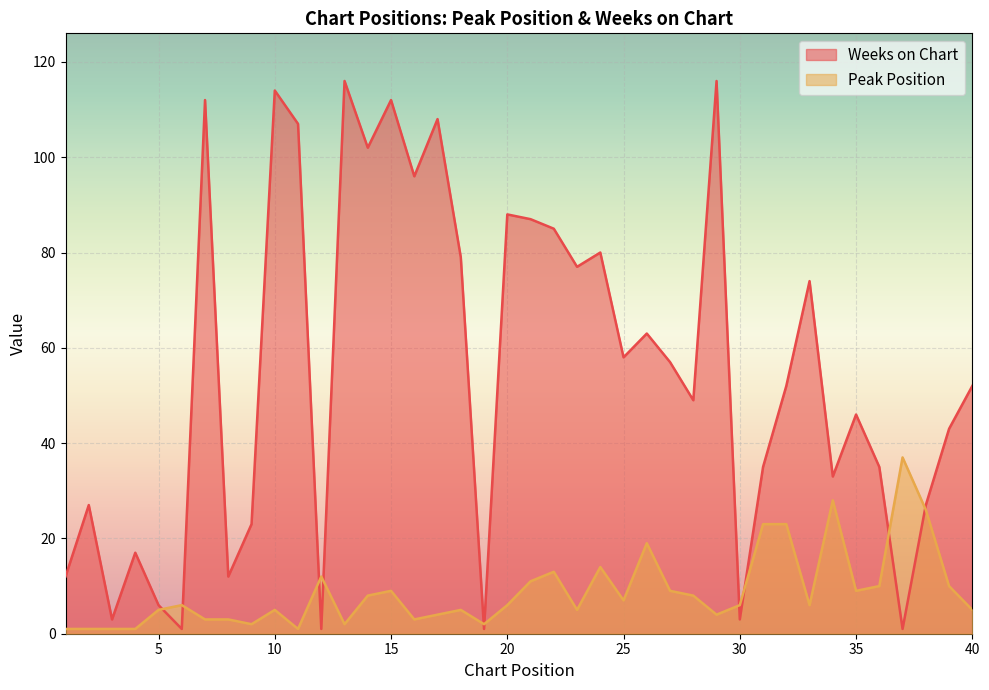

Which series ends up on top after the final intersection of Weeks on Chart and Peak Position?

Weeks on Chart